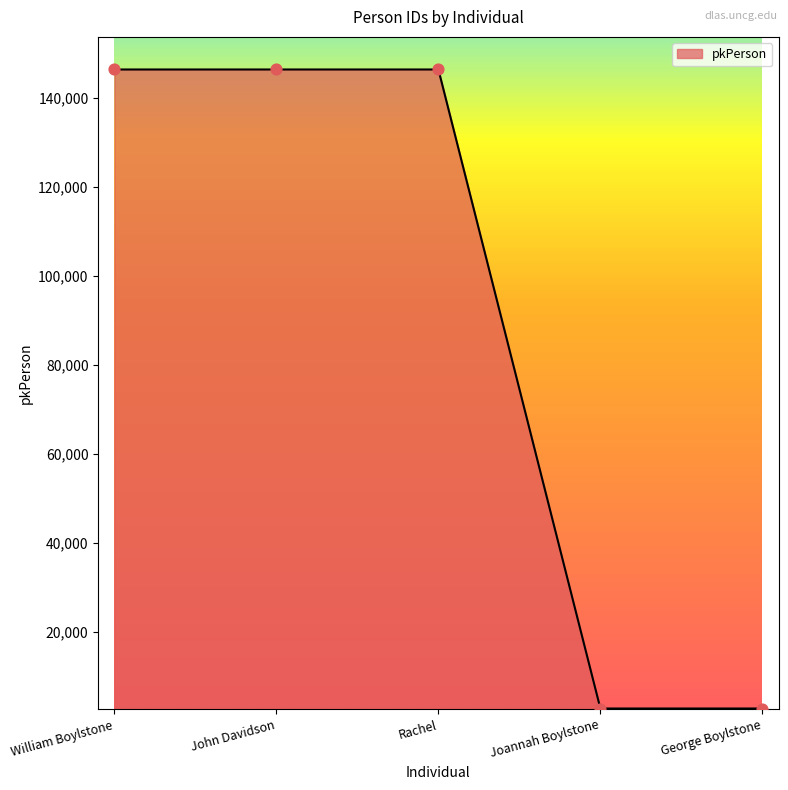

What is the change in value from John Davidson to George Boylstone?

-143514